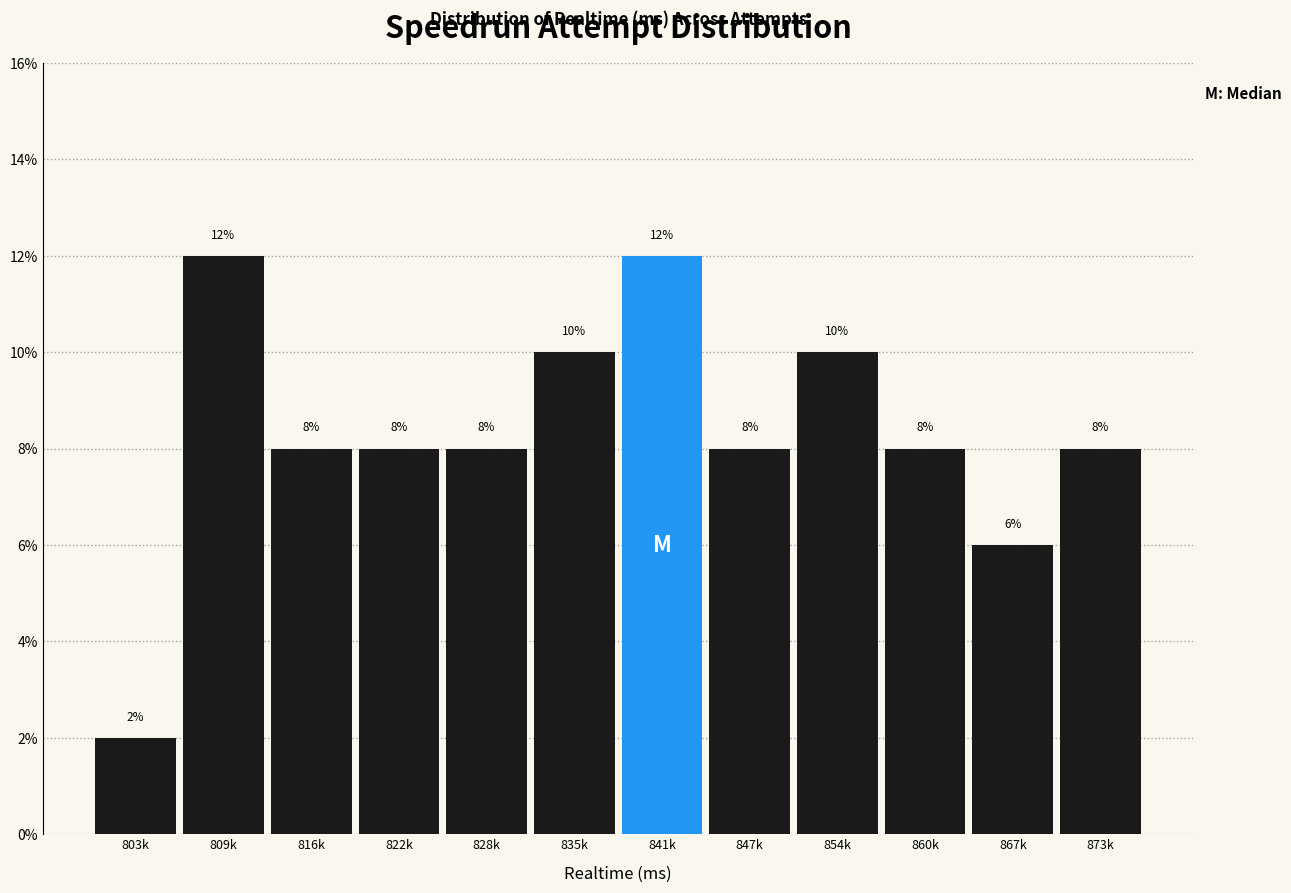

Reading left to right, what are all the values shown in this chart?

803k=2	809k=12	816k=8	822k=8	828k=8	835k=10	841k=12	847k=8	854k=10	860k=8	867k=6	873k=8